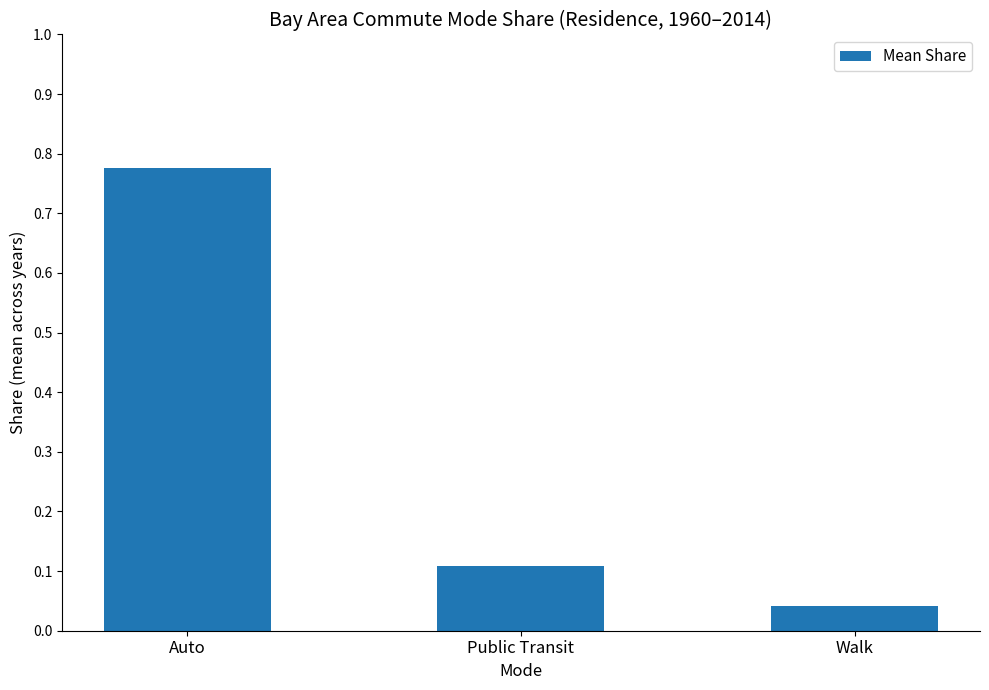

At which label is the value closest to 0?

Walk